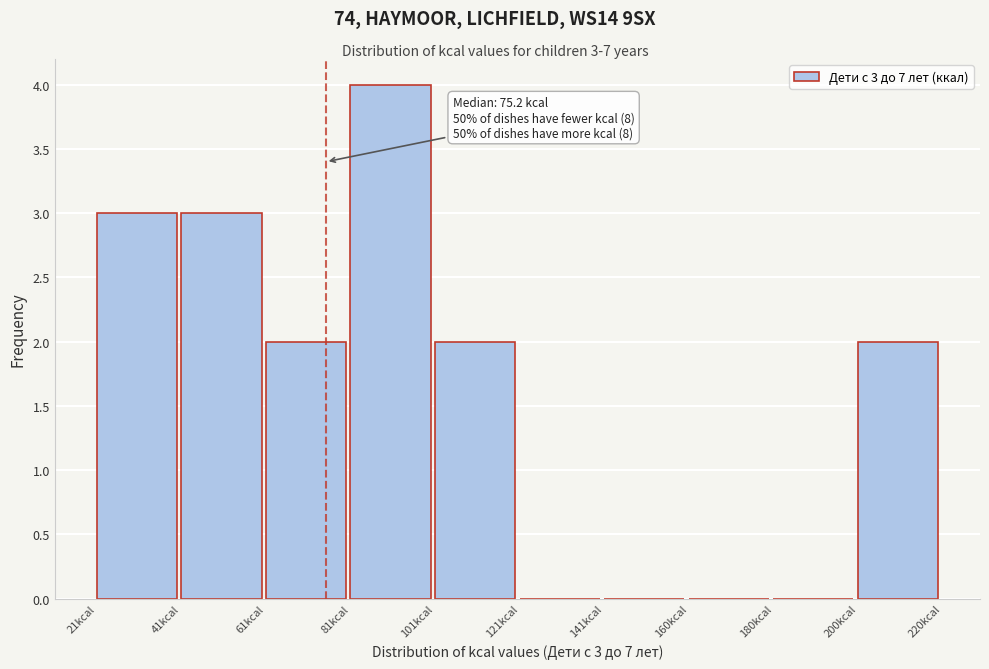

Which range on the x-axis has the tallest bar?

80 to 100